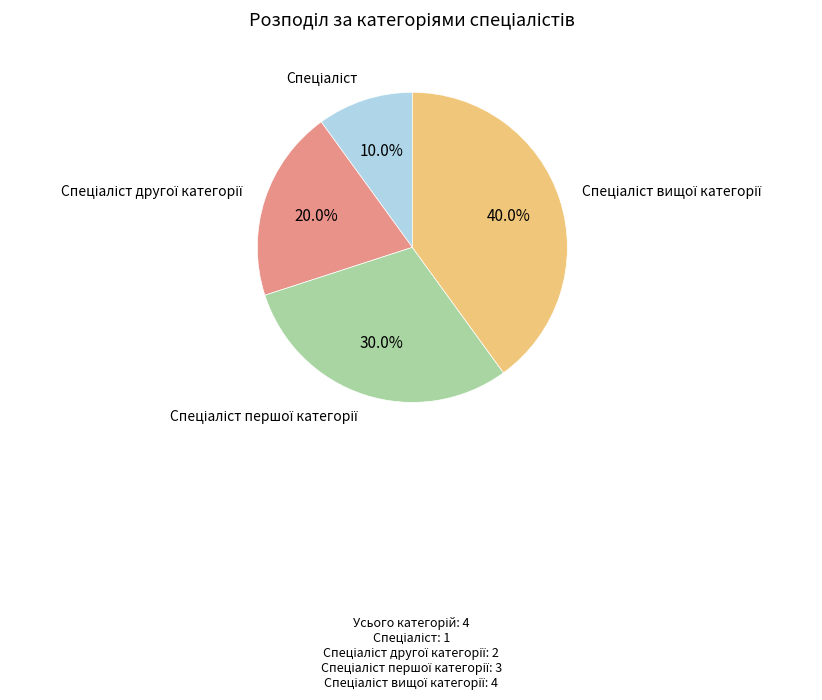

Does any single category account for the majority?

No